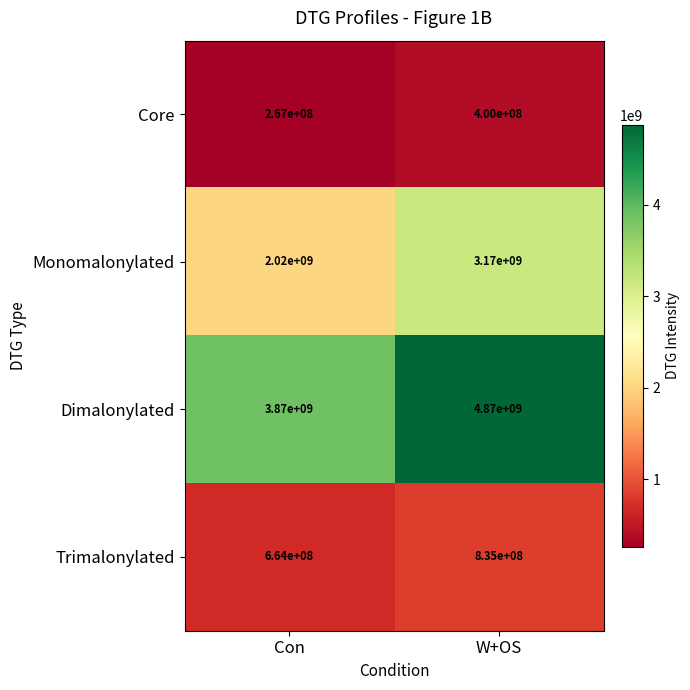

Which series has the largest total across all categories?

Dimalonylated